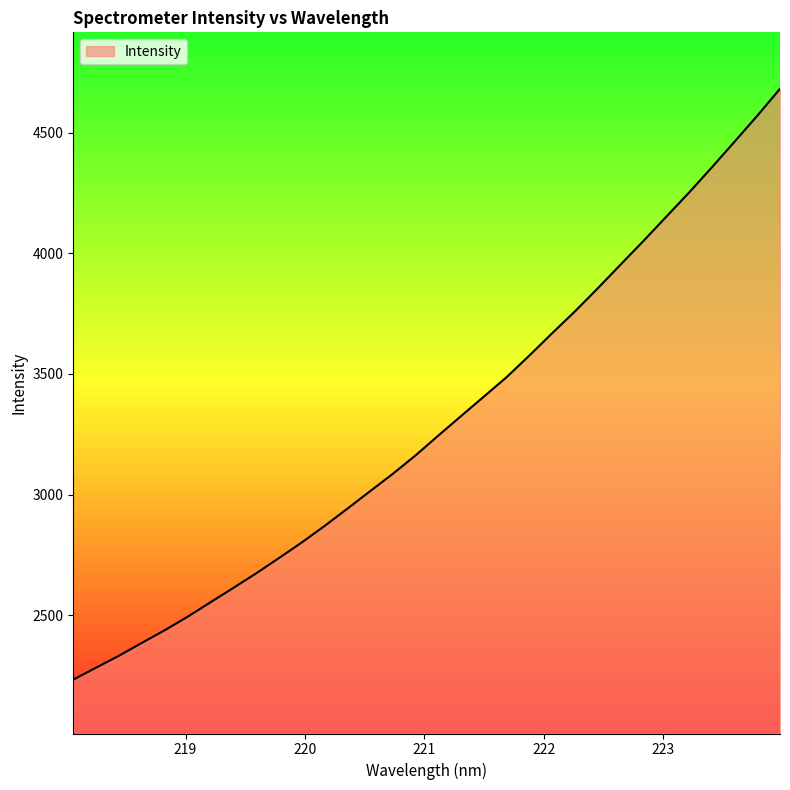

What is the maximum value shown in the chart?

4681.4